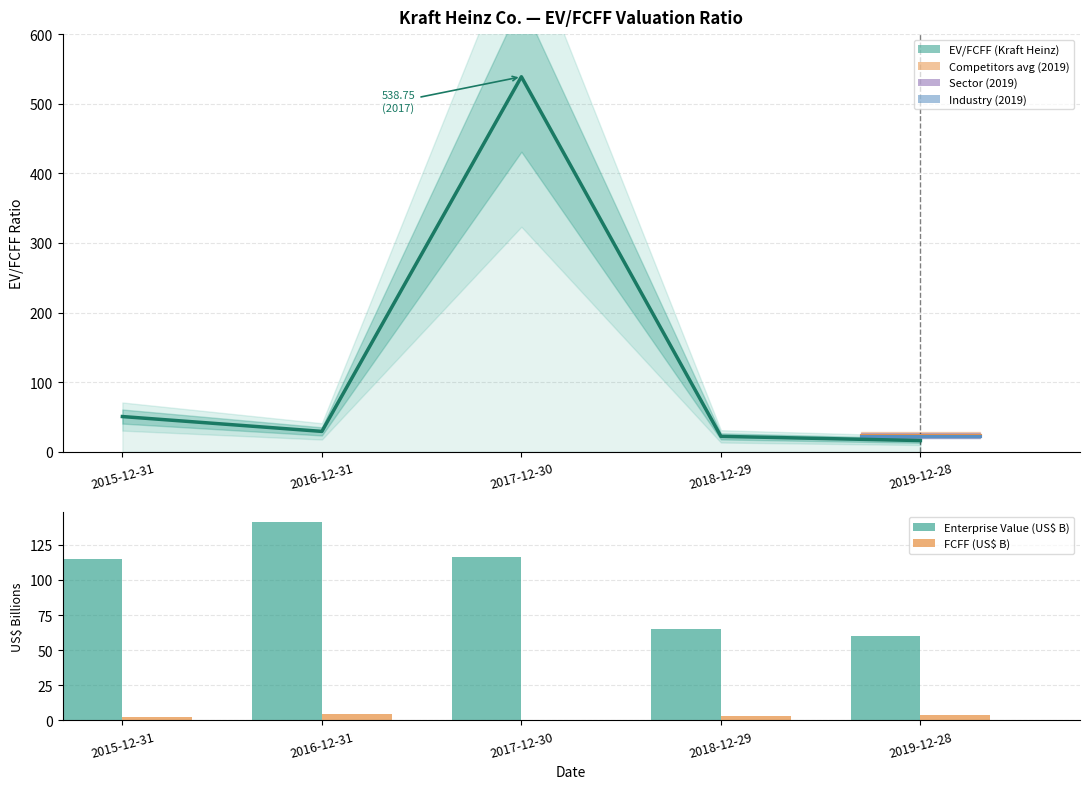

What value does the EV/FCFF (Kraft Heinz) series have at 2016-12-31?

29.2